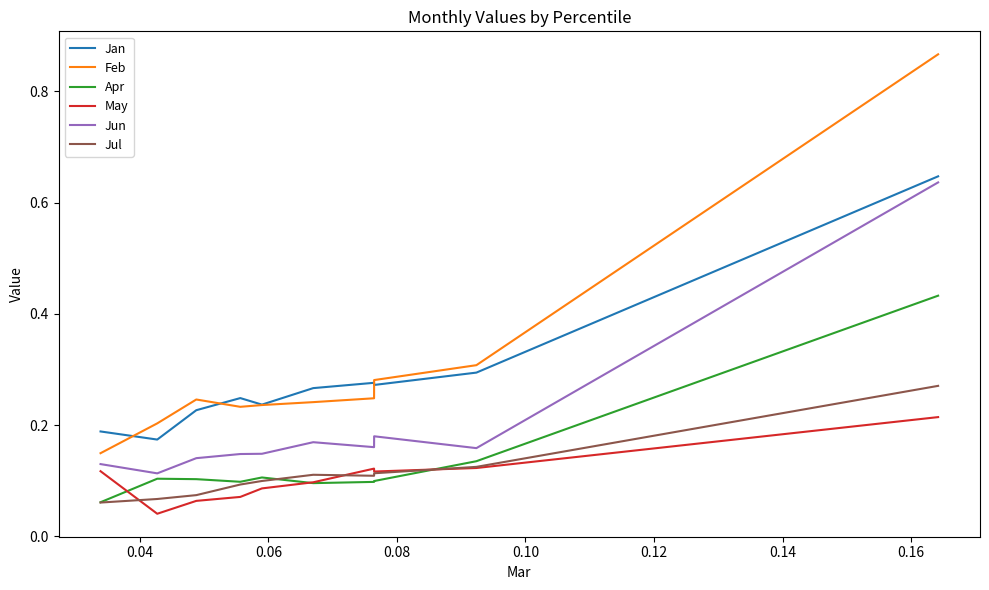

Which series has the widest spread of values?

Feb